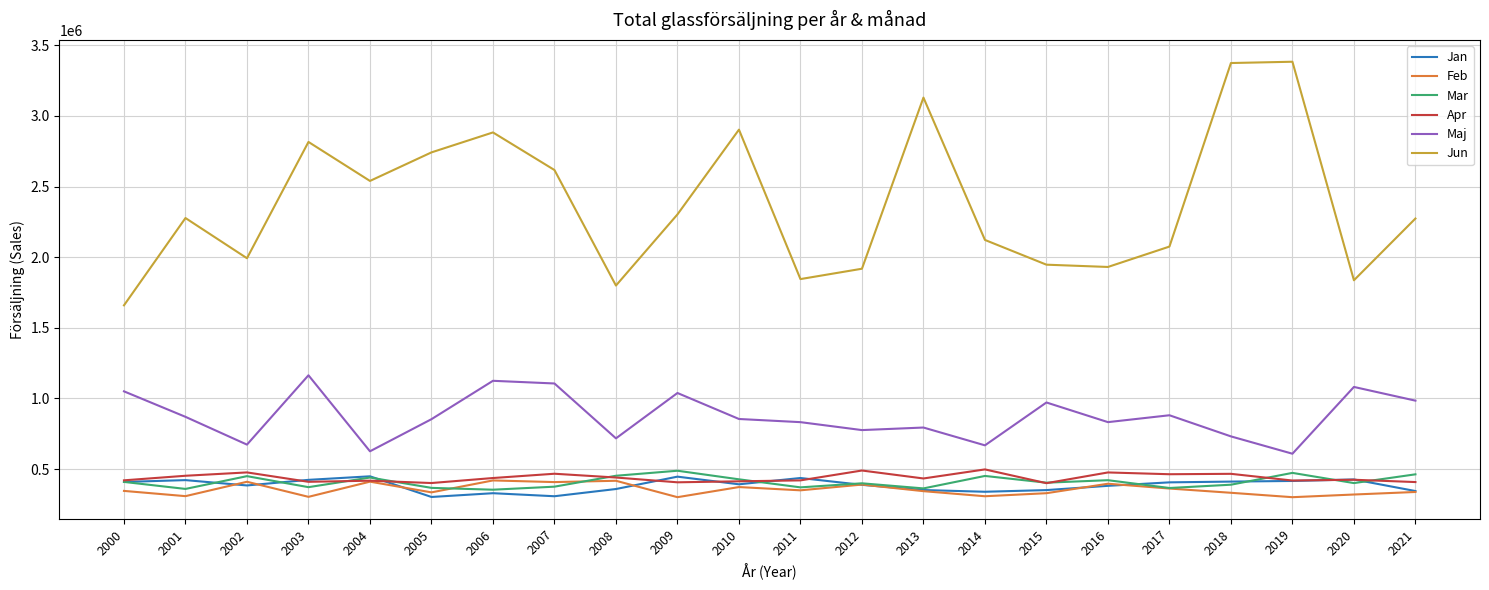

How many distinct data groups are displayed?

6